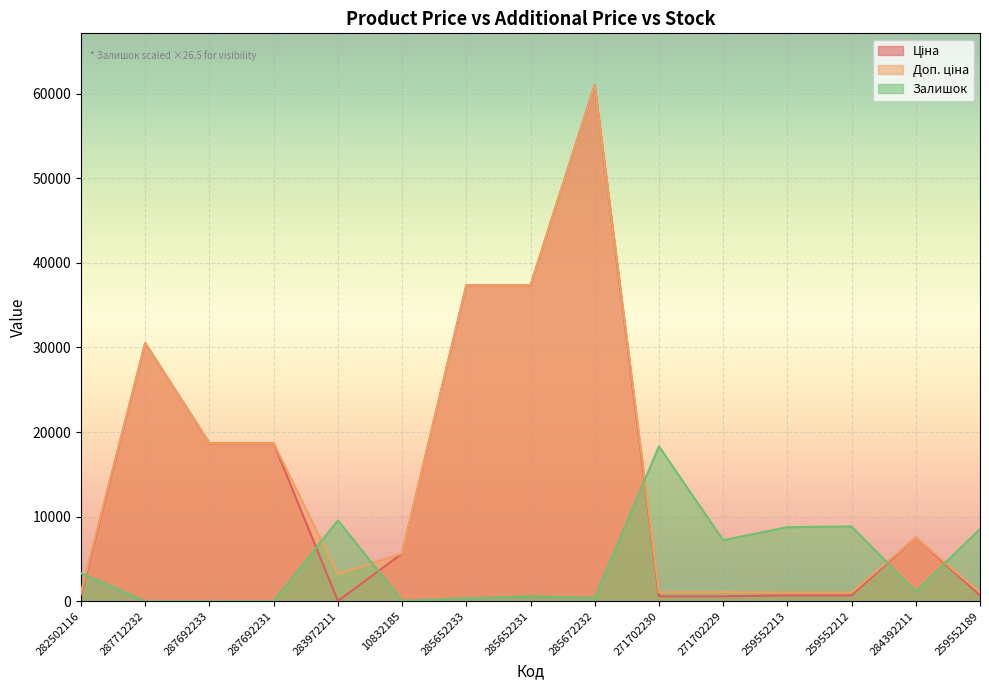

Reading right to left, what are all the values shown in this chart?

Ціна: 689.1	7545.9	689.1	689.1	586.0	586.0	61024.7	37343.0	37343.0	5636.0	32.0	18671.5	18671.5	30512.3	813.0
Доп. ціна: 1017.8	7545.9	1017.8	1017.8	1074.5	1074.5	61024.7	37343.0	37343.0	5636.0	3205.0	18671.5	18671.5	30512.3	1101.8
Залишок: 8543.5	1140.9	8835.3	8755.7	7216.8	18307.4	398.0	583.7	318.4	53.1	9551.7	0.0	0.0	0.0	3316.6